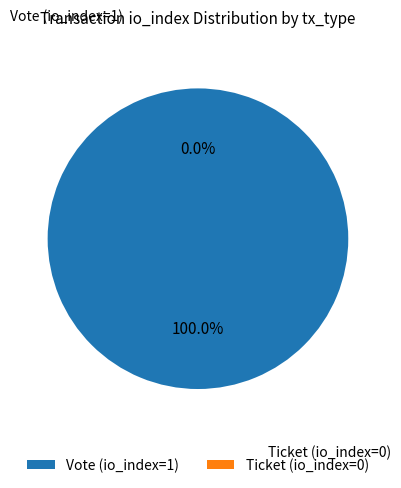

Between Ticket (io_index=0) and Vote (io_index=1), which is larger?

Vote (io_index=1)